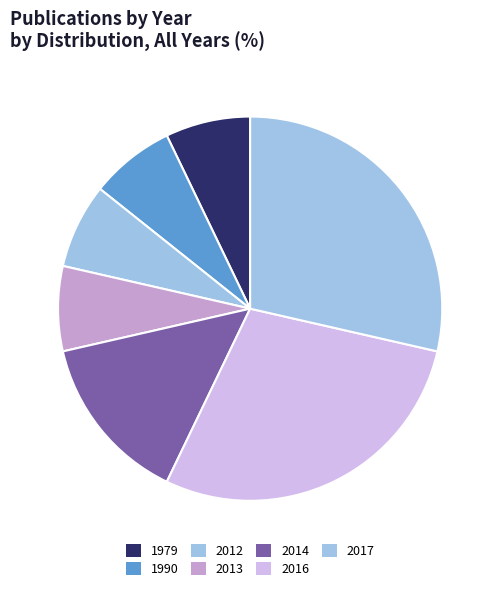

Rank the categories by value from highest to lowest.

2016, 2017, 2014, 1979, 1990, 2012, 2013